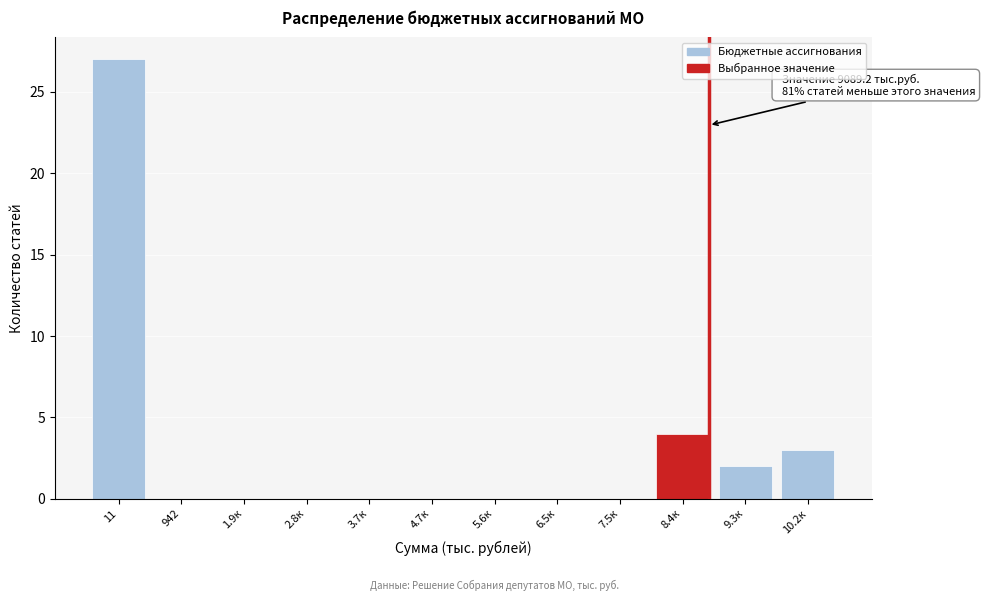

Reading left to right, list all the values displayed in this chart.

11=27	942=0	1.9к=0	2.8к=0	3.7к=0	4.7к=0	5.6к=0	6.5к=0	7.5к=0	8.4к=4	9.3к=2	10.2к=3